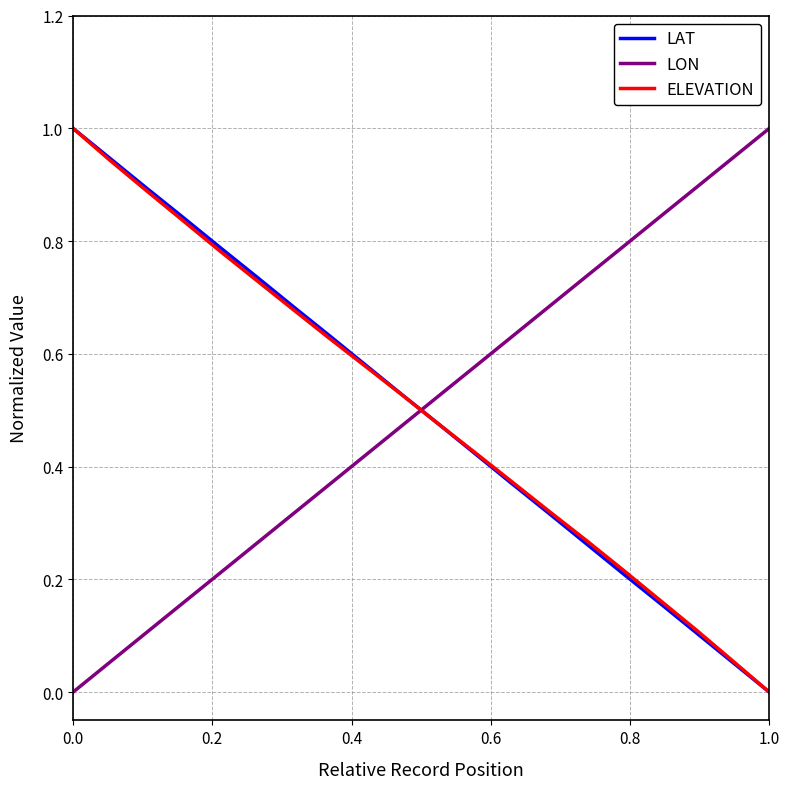

True or false: LAT and LON cross at least once.

True